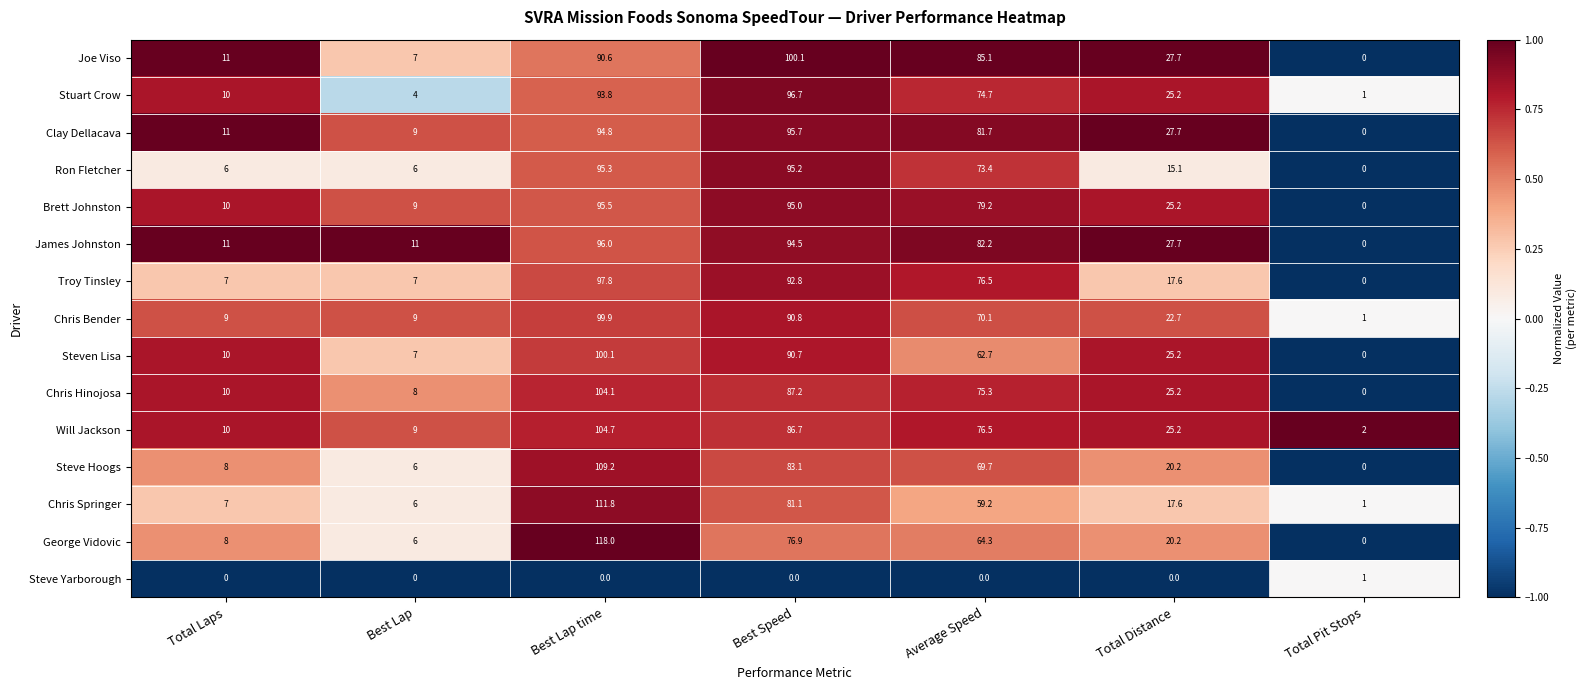

What is the maximum value shown in the chart?

118.0